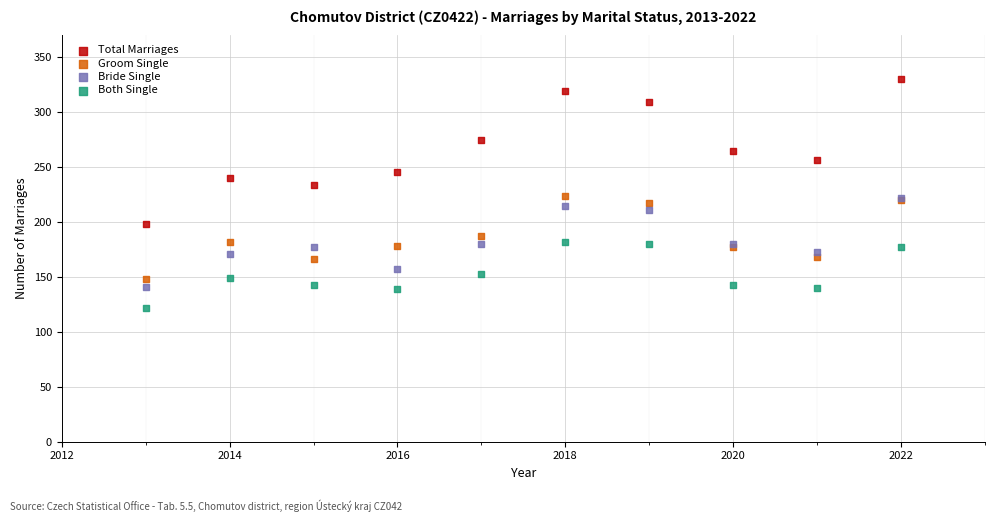

What are all the series names shown in the legend?

Total Marriages, Groom Single, Bride Single, Both Single